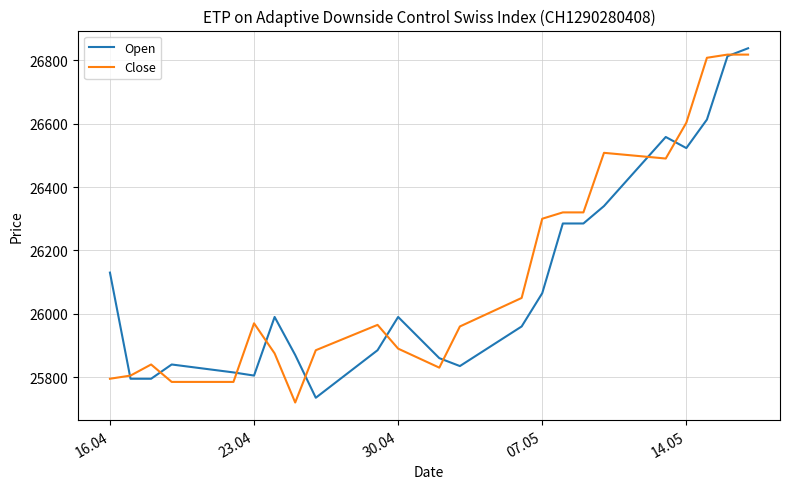

Which series has the largest total across all categories?

Close